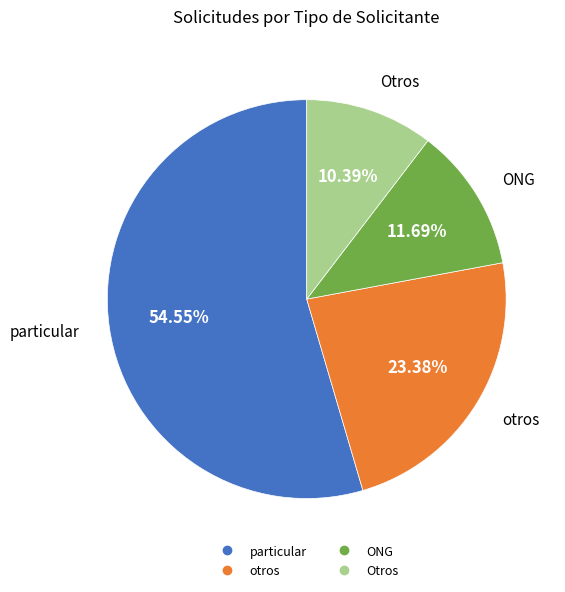

What is the ratio of the value at ONG to the value at Otros?

1.1